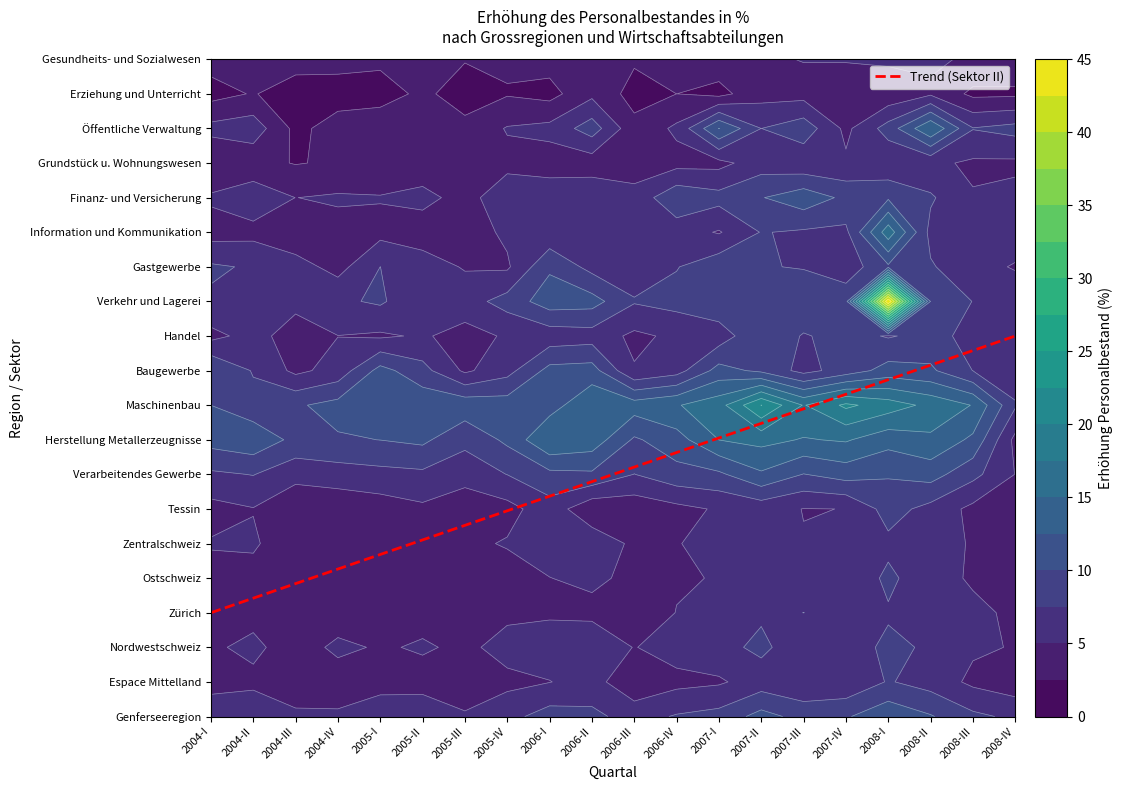

What is the minimum value shown in the chart?

3